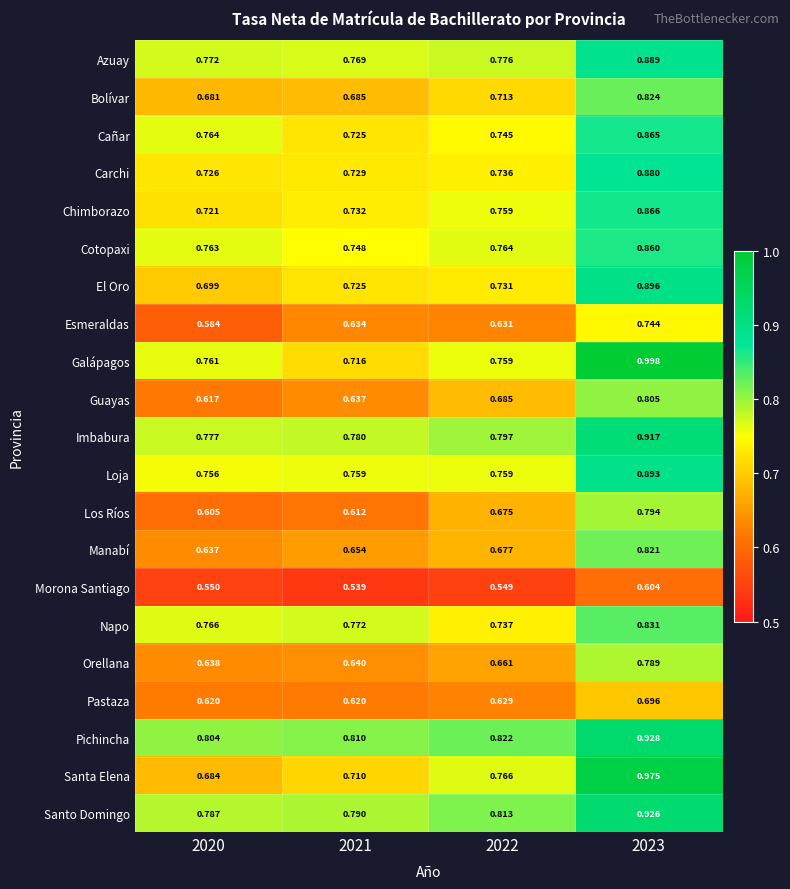

List the series in order of their peak value, lowest first.

Morona Santiago, Pastaza, Esmeraldas, Orellana, Los Ríos, Guayas, Manabí, Bolívar, Napo, Cotopaxi, Cañar, Chimborazo, Carchi, Azuay, Loja, El Oro, Imbabura, Santo Domingo, Pichincha, Santa Elena, Galápagos